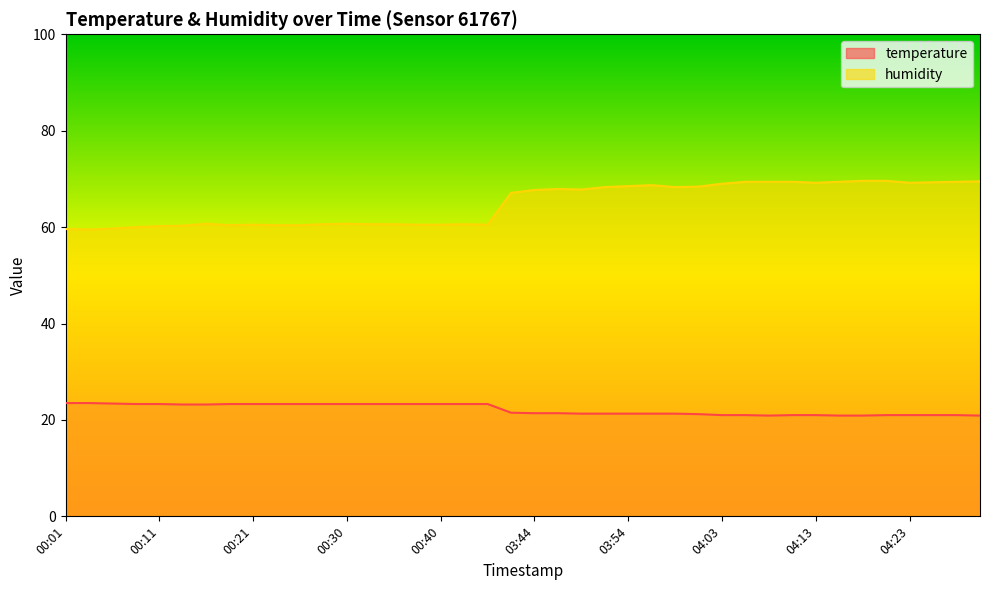

What is the maximum value shown in the chart?

69.6